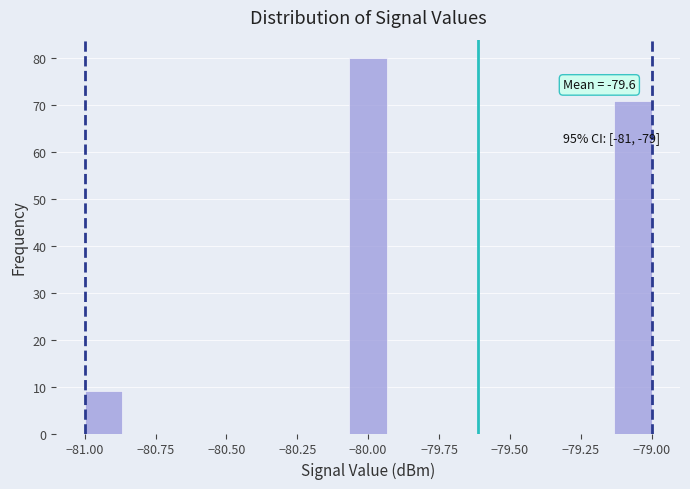

Around what value on the x-axis is the tallest bar? Give the approximate position of its centre, as read against the axis.

-80.00